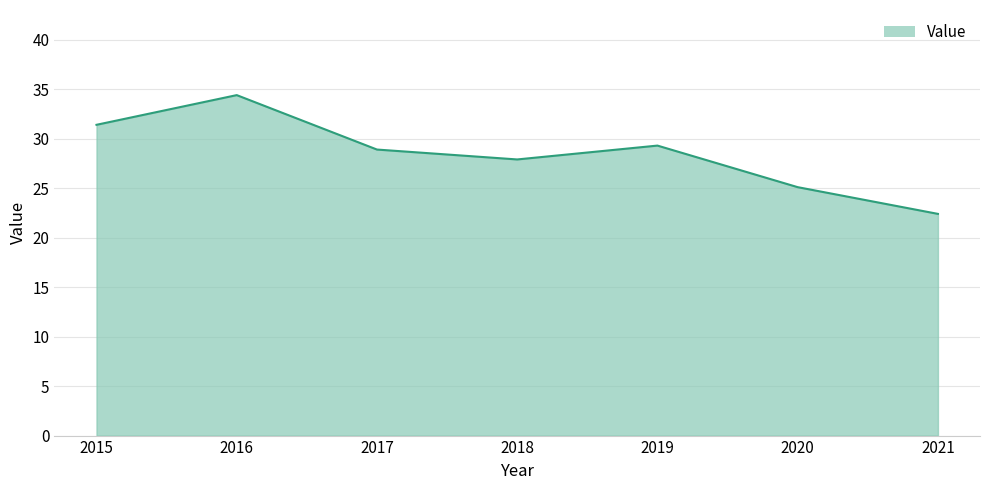

What is the smallest value displayed?

22.4